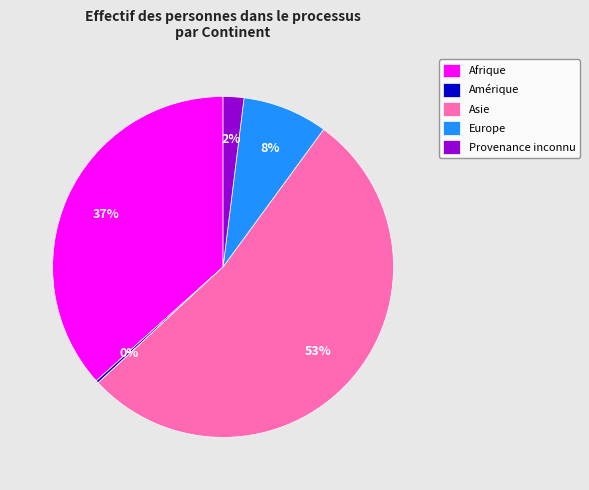

To the nearest percent, what is the difference between the largest and smallest slice percentages?

53%